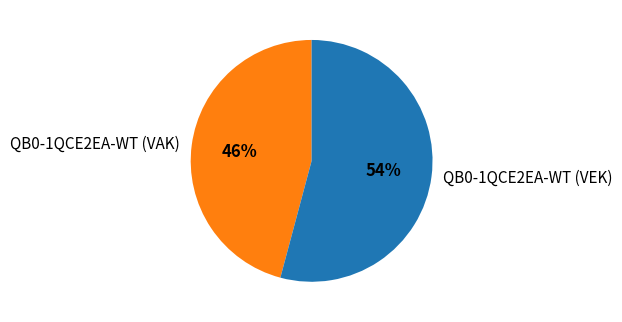

Does QB0-1QCE2EA-WT (VAK) represent more than half of the total?

No